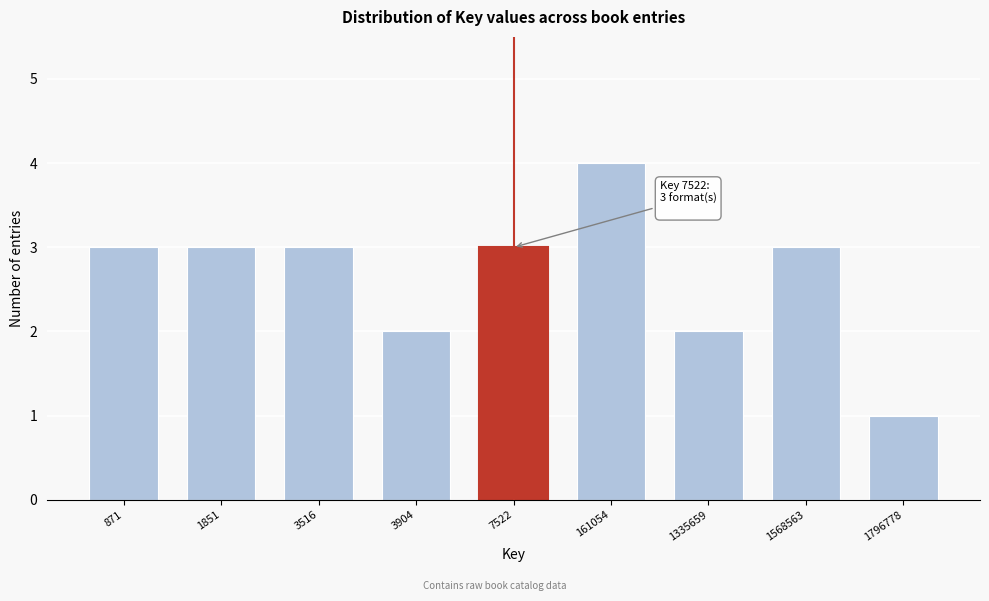

Reading right to left, transcribe all the data shown in this chart.

1796778=1	1568563=3	1335659=2	161054=4	7522=3	3904=2	3516=3	1851=3	871=3